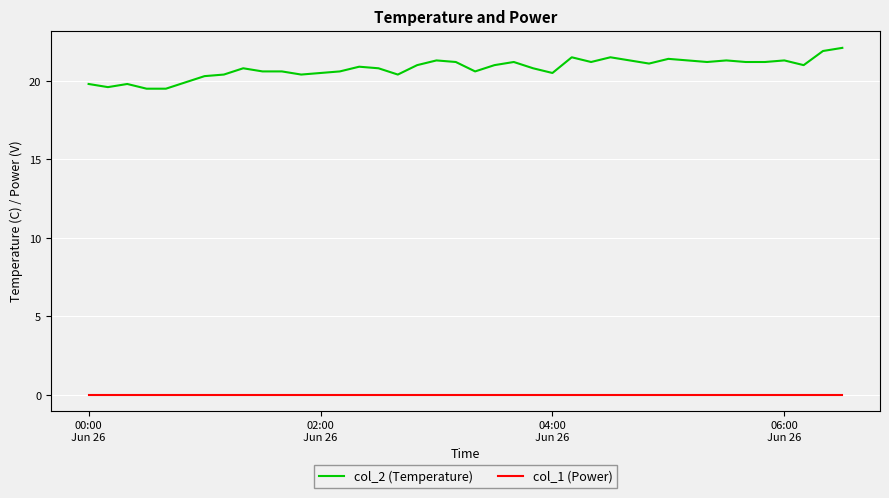

List the series in order of their overall mean, lowest first.

col_1 (Power), col_2 (Temperature)